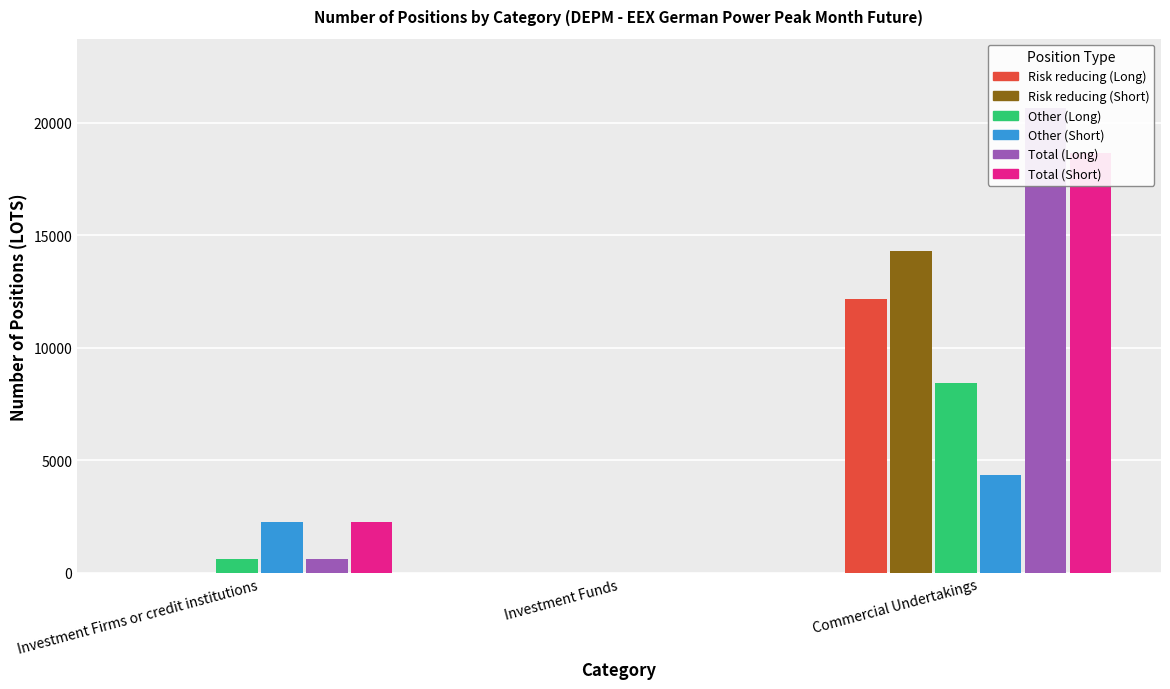

Does the chart contain stacked bars?

No